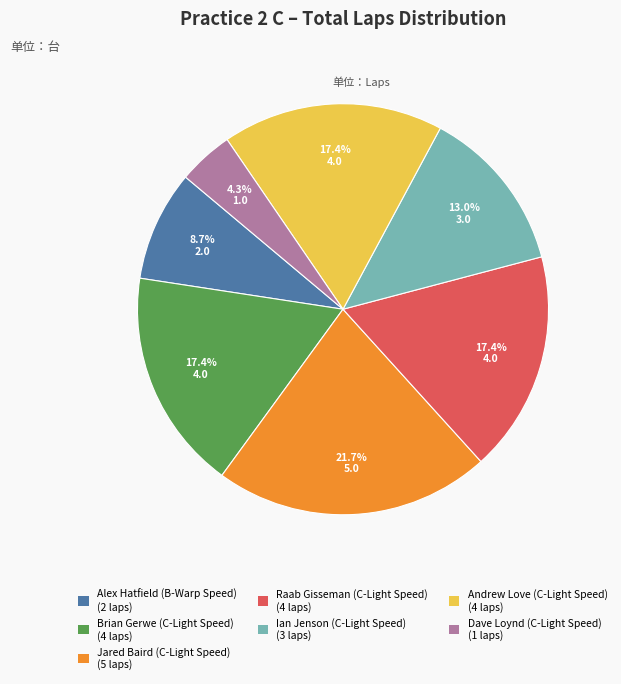

How many segments does this pie chart have?

7